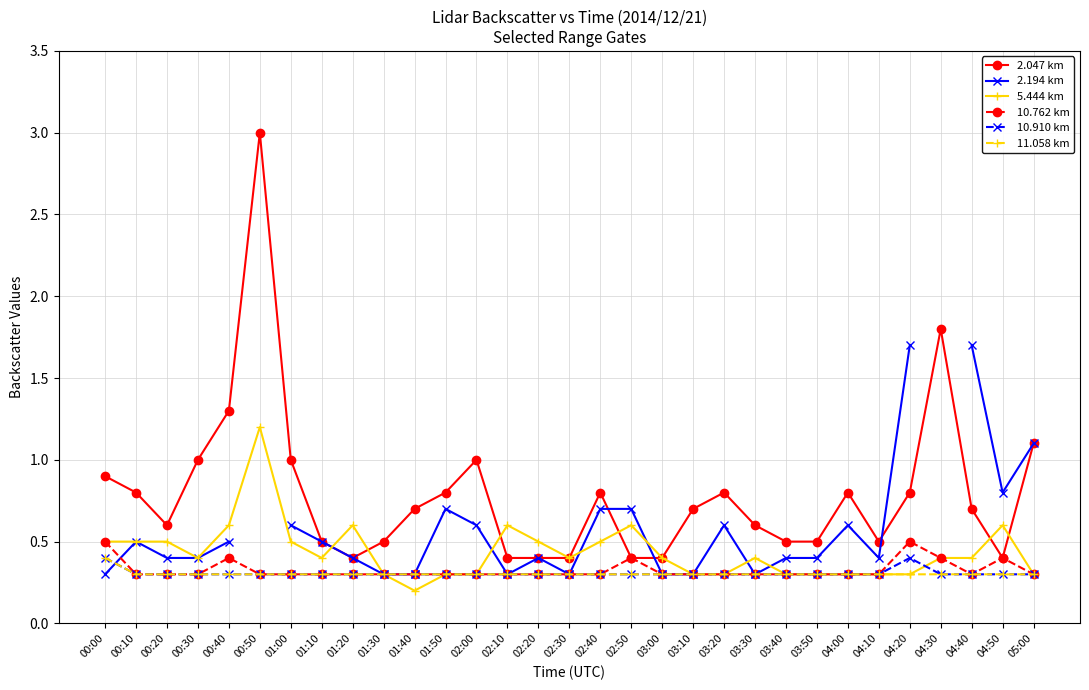

How many series are shown in this chart?

6